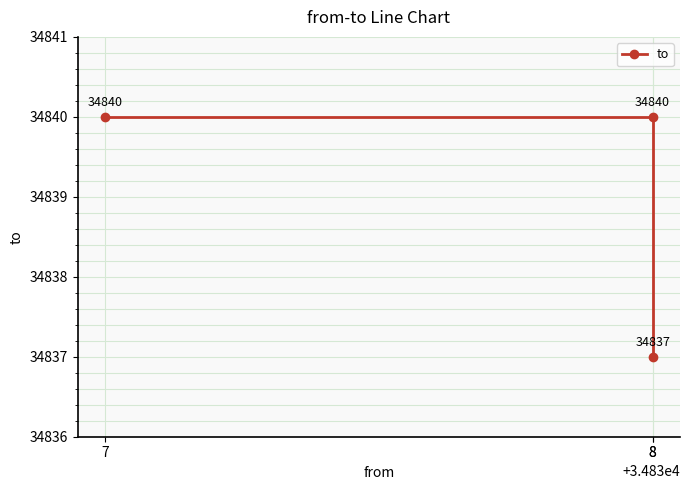

How many data points are less than 34840?

1